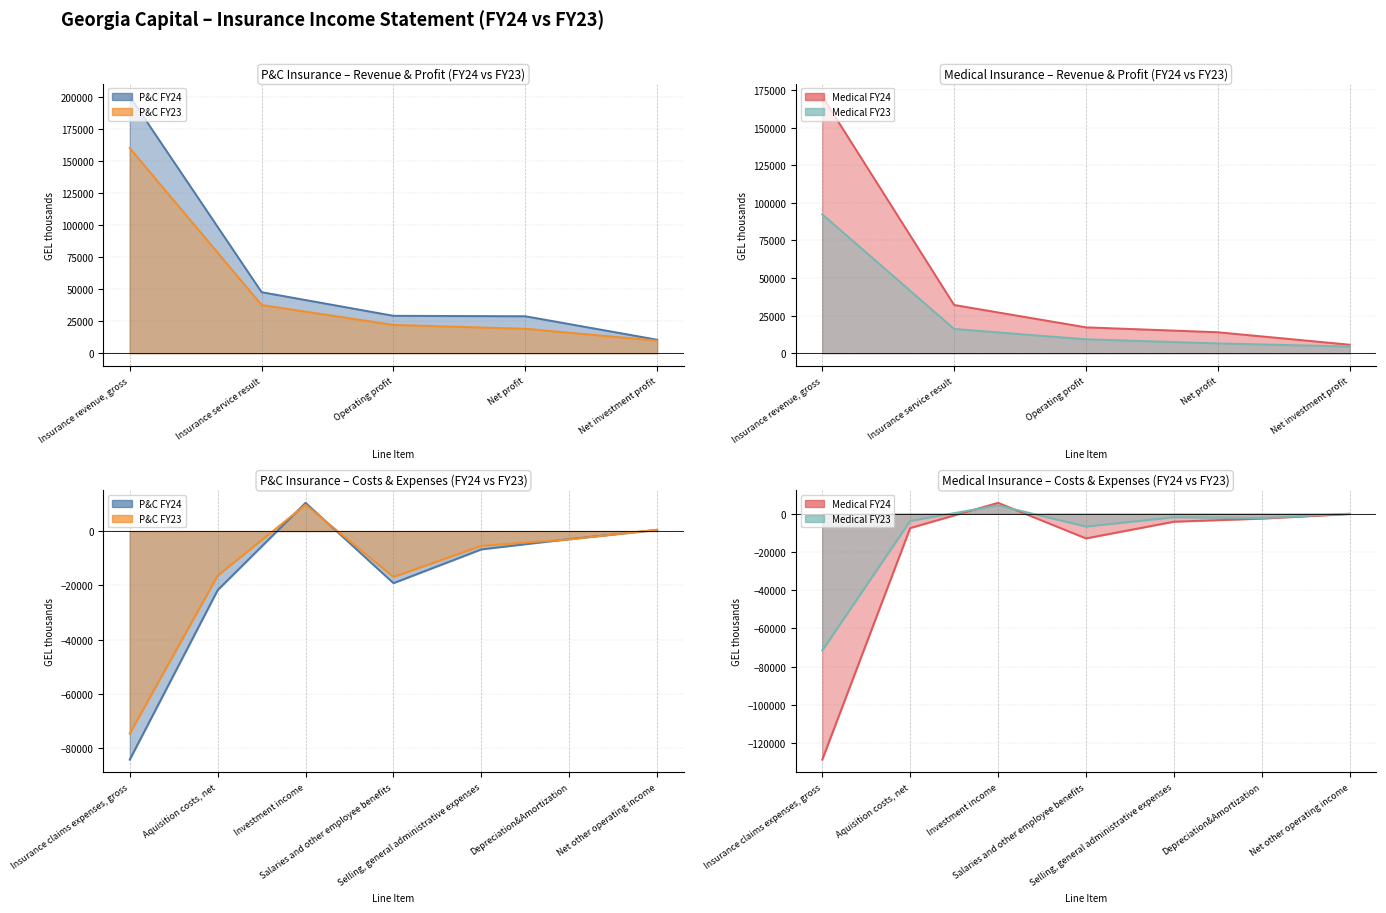

Which category has the highest value in the Medical FY24 series?

Insurance revenue, gross